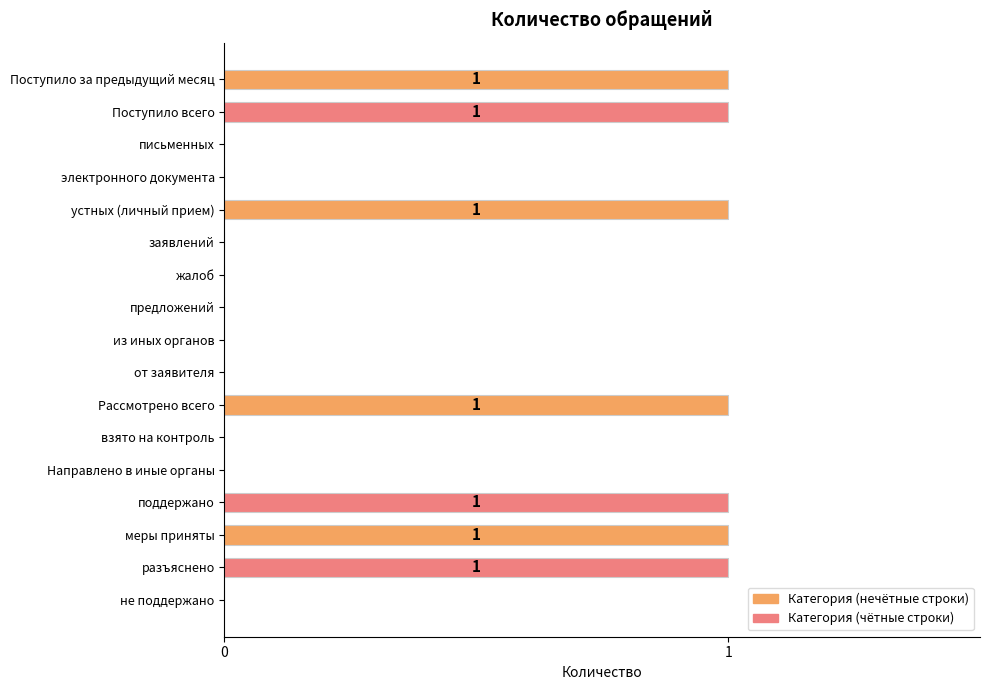

True or false: the data shows 0 at электронного документа.

True